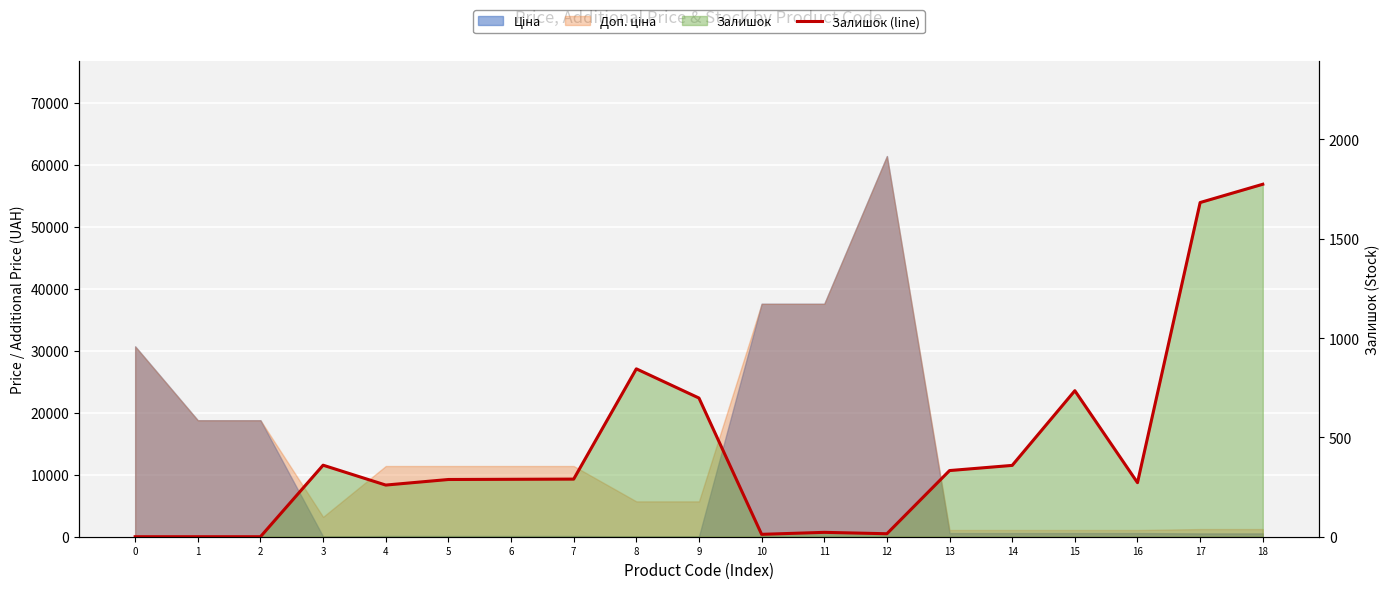

What is the change in value from 5 to 7?

+2